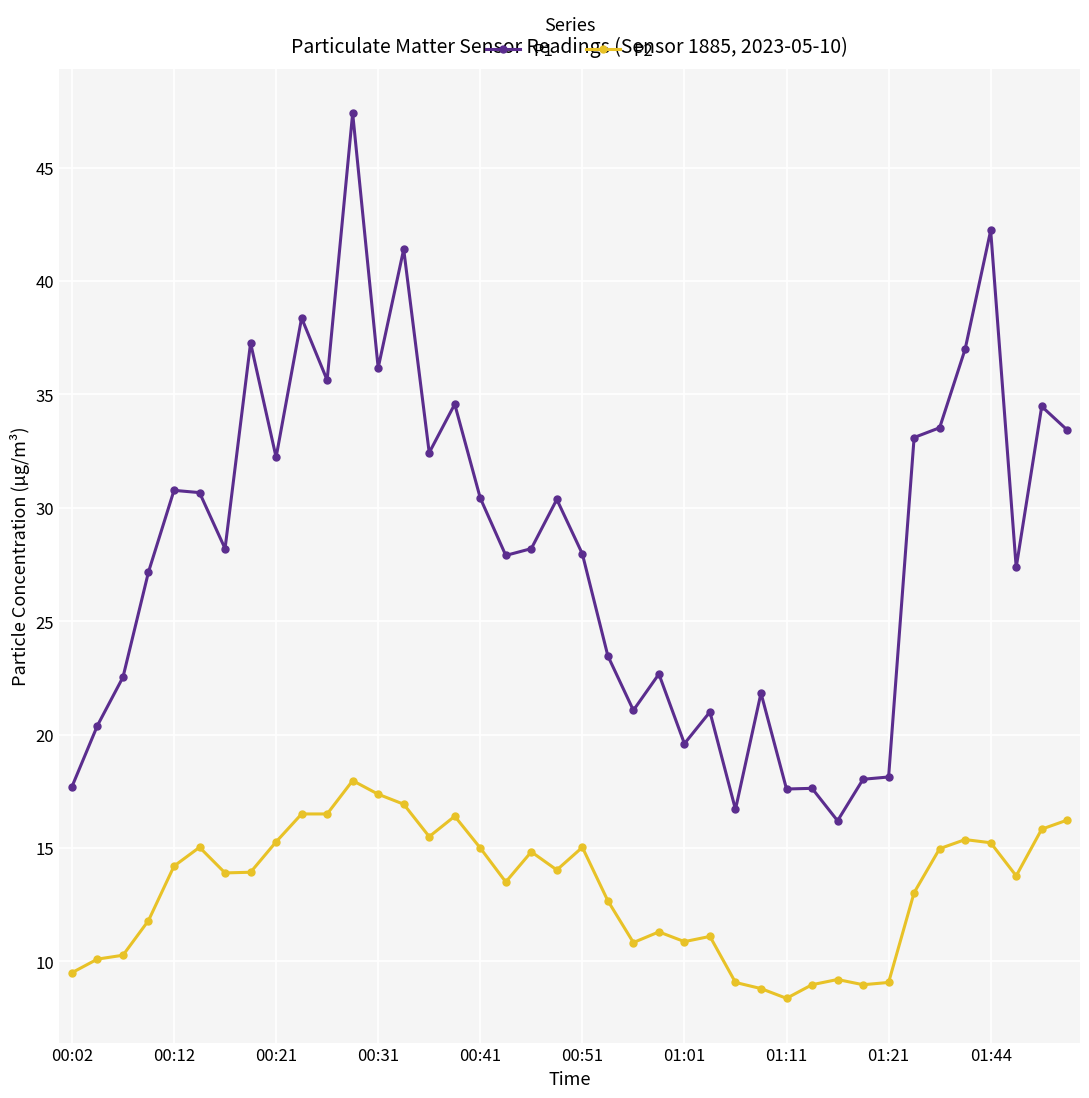

Which series has the widest spread of values?

P1